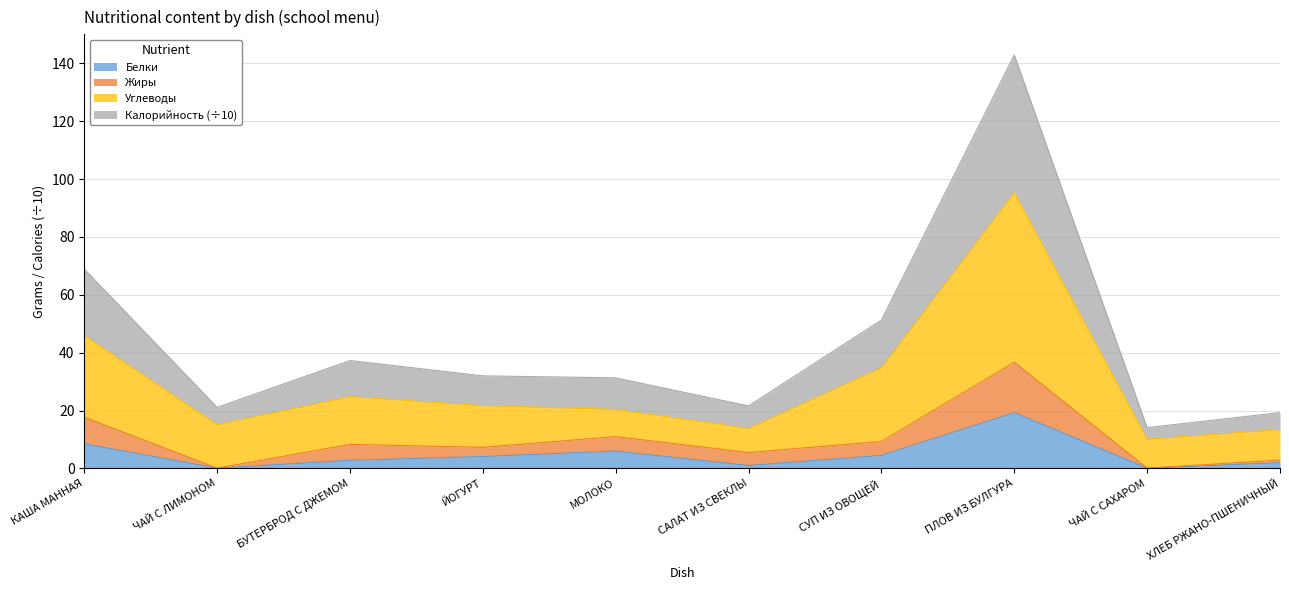

What is the label of the 9th point from the left?

ЧАЙ С САХАРОМ